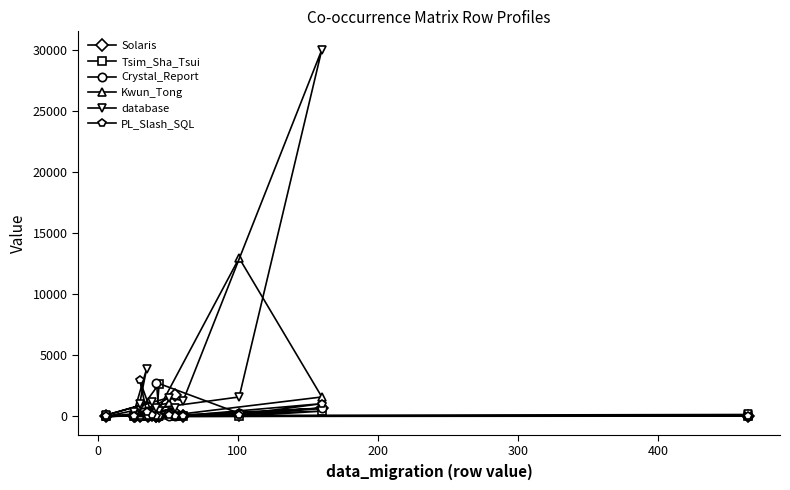

What are all the series names shown in the legend?

Solaris, Tsim_Sha_Tsui, Crystal_Report, Kwun_Tong, database, PL_Slash_SQL